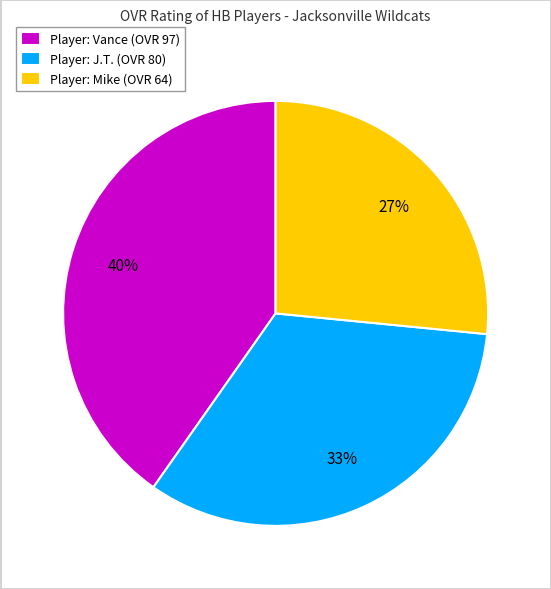

Is the sum of Player: J.T. (OVR 80) and Player: Vance (OVR 97) greater than half?

Yes